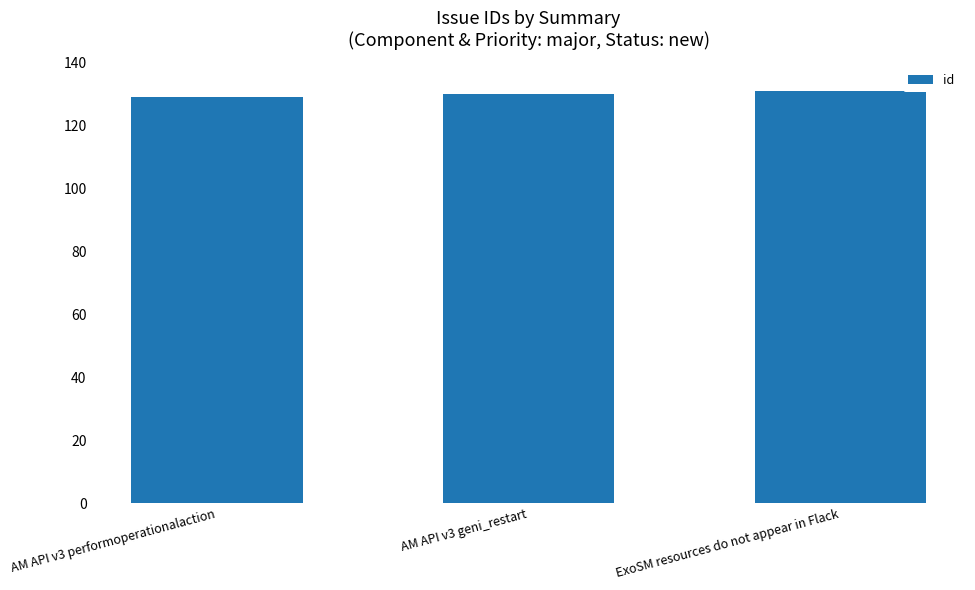

Is it true that the value at AM API v3 geni_restart is 219?

False